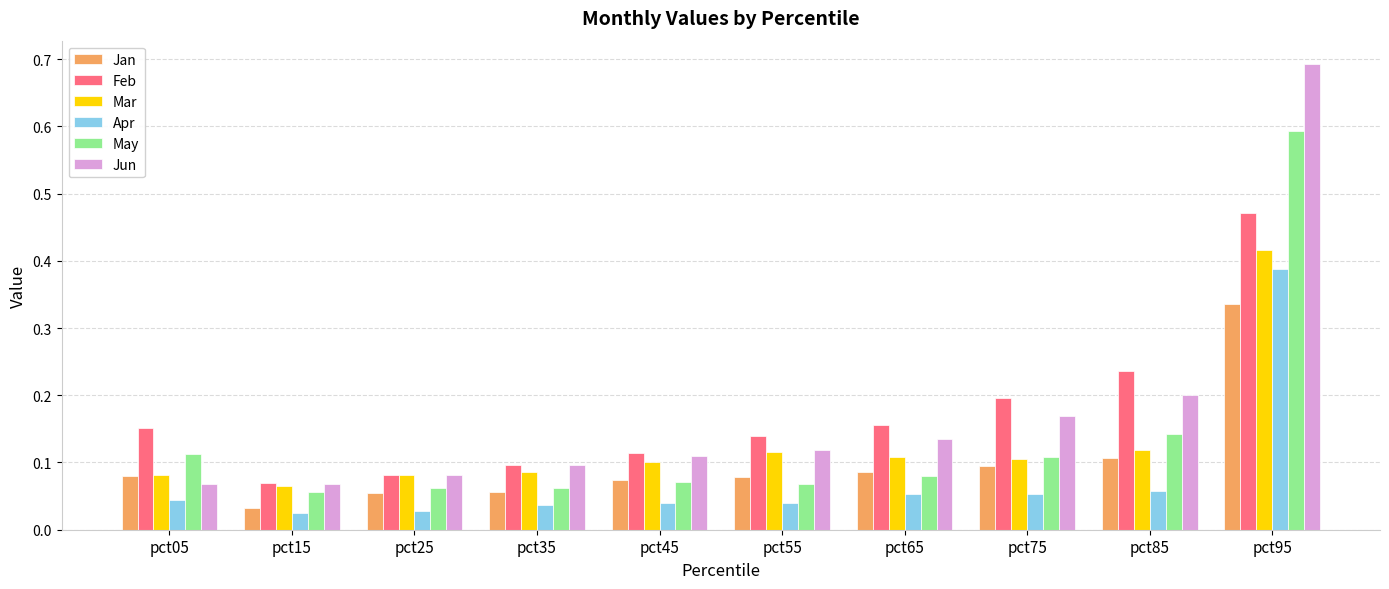

Is the value of Apr at pct05 greater than the value of Mar at pct45?

No